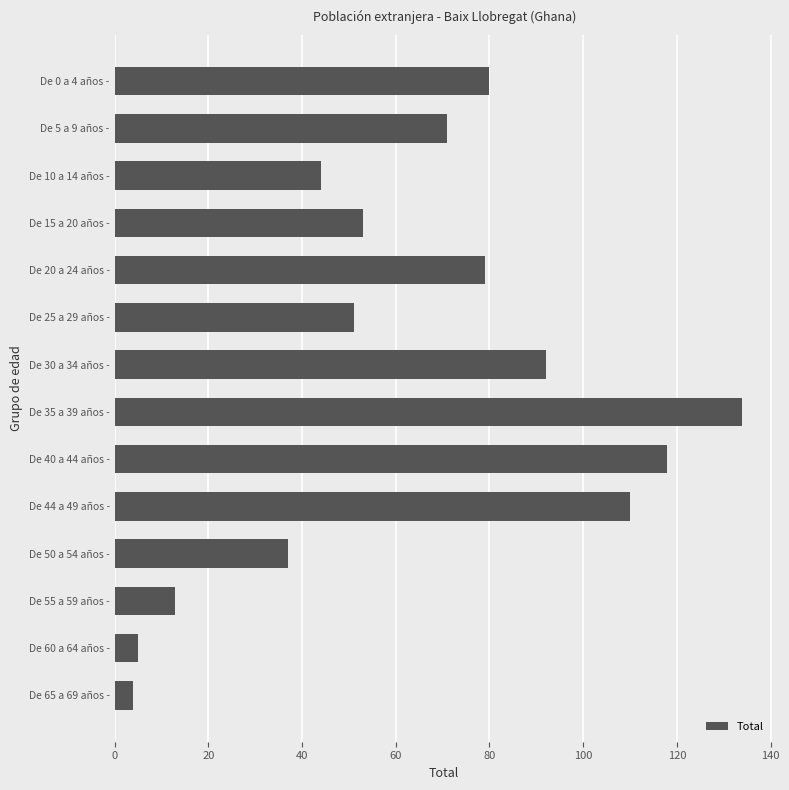

Reading top to bottom, list all the values displayed in this chart.

80	71	44	53	79	51	92	134	118	110	37	13	5	4